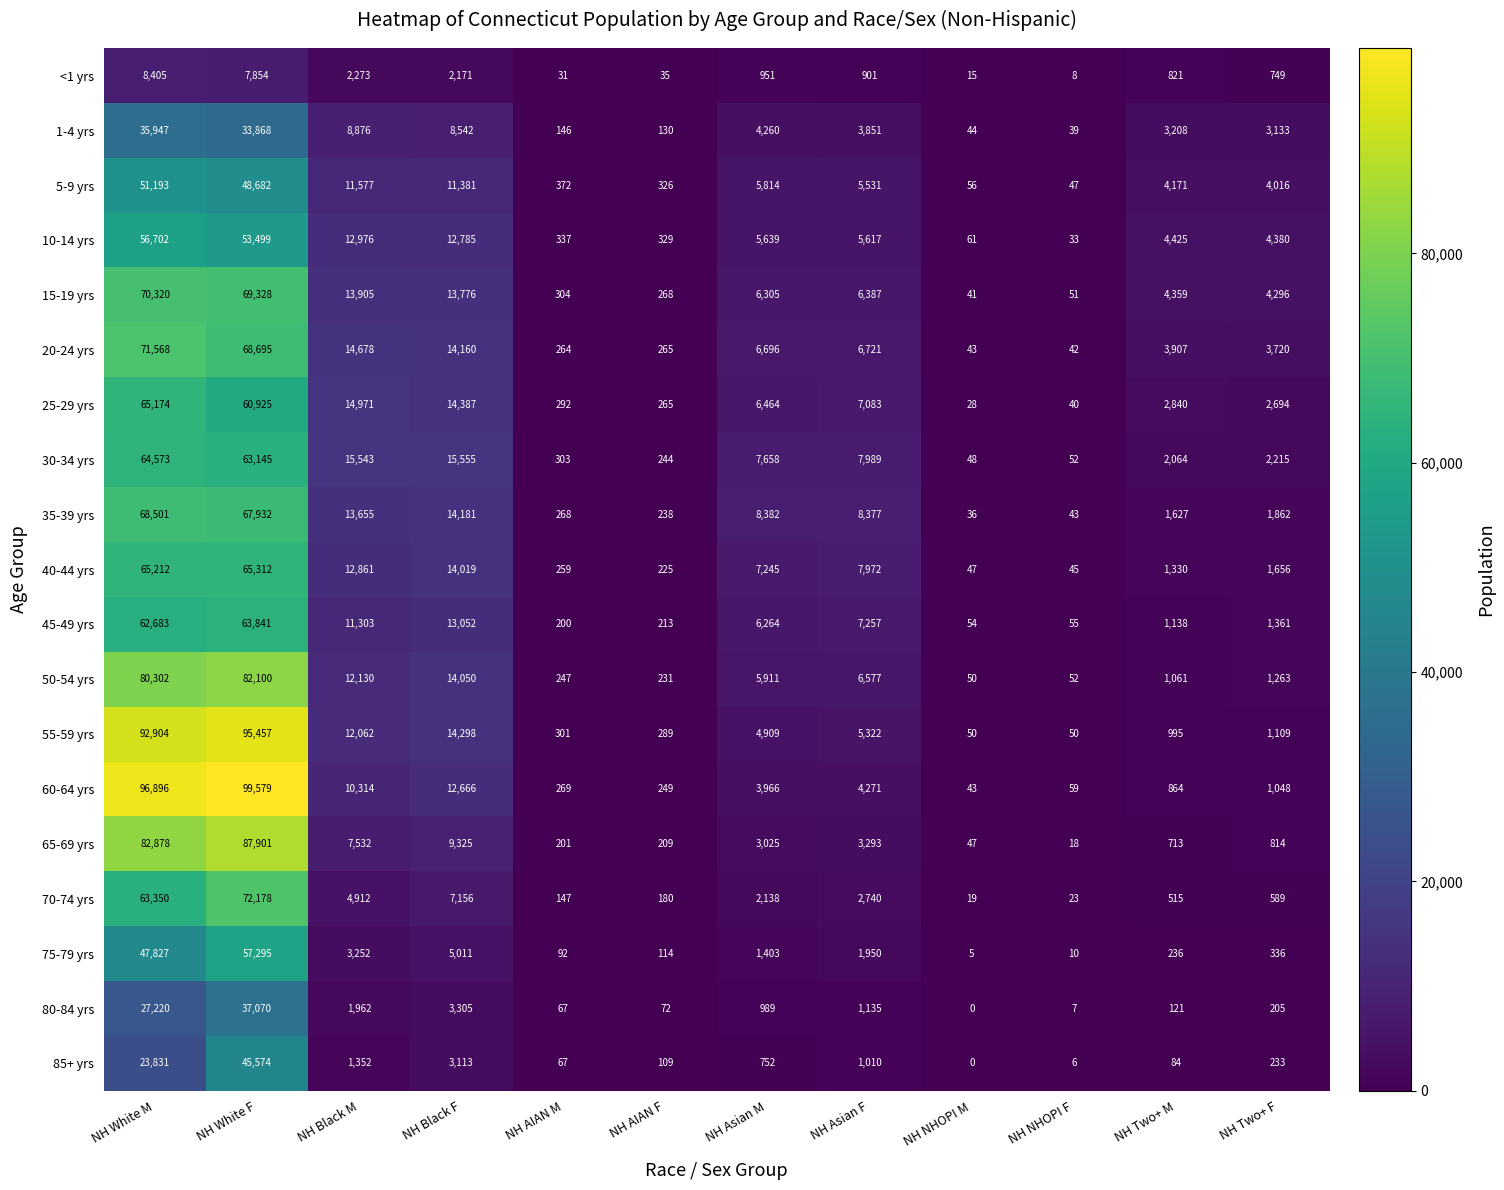

What is the total value across all series at NH Asian M?

88771